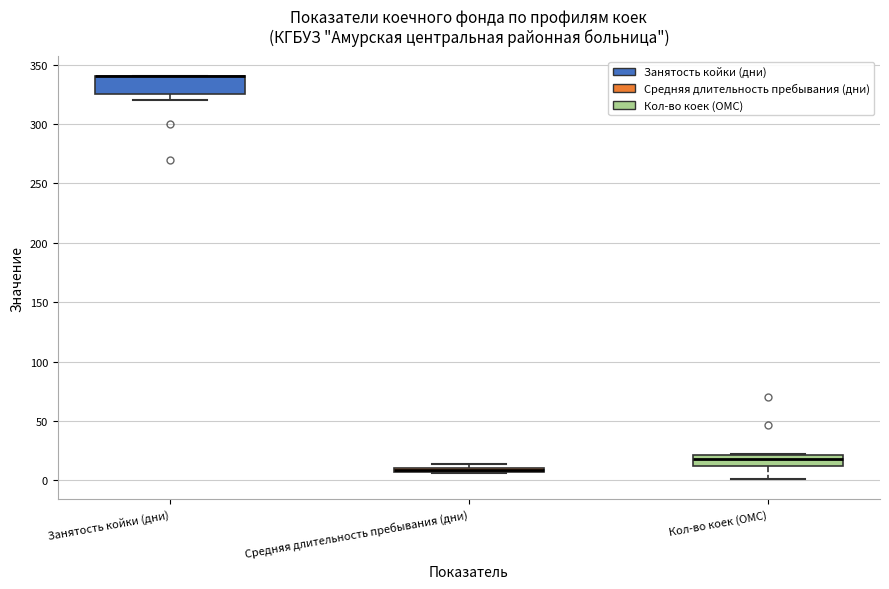

Comparing the boxes themselves (not the whiskers), which one is the tallest?

Занятость койки (дни)